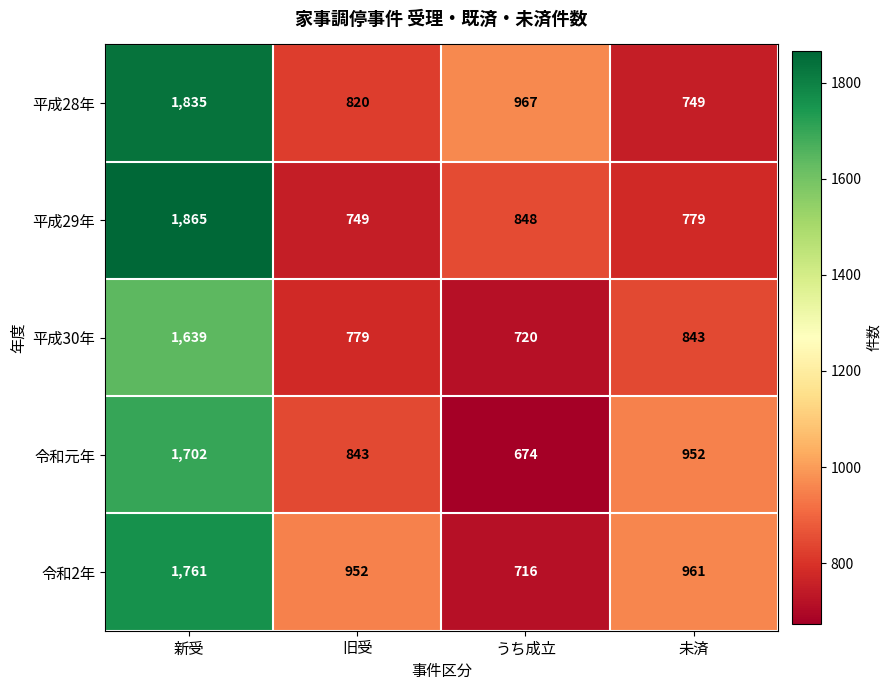

The value of 平成30年 at 旧受 is 1179. True or false?

False